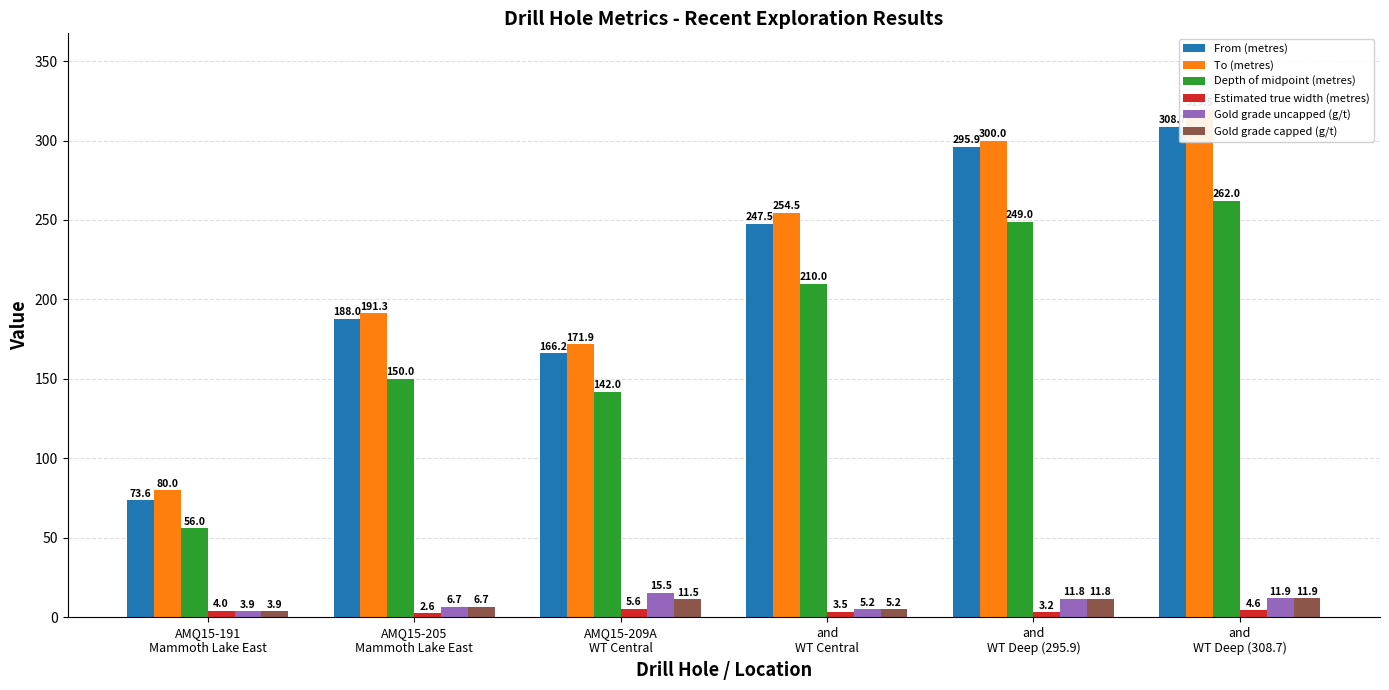

Rank the categories by Depth of midpoint (metres) value from lowest to highest.

AMQ15-191
Mammoth Lake East, AMQ15-209A
WT Central, AMQ15-205
Mammoth Lake East, and
WT Central, and
WT Deep (295.9), and
WT Deep (308.7)